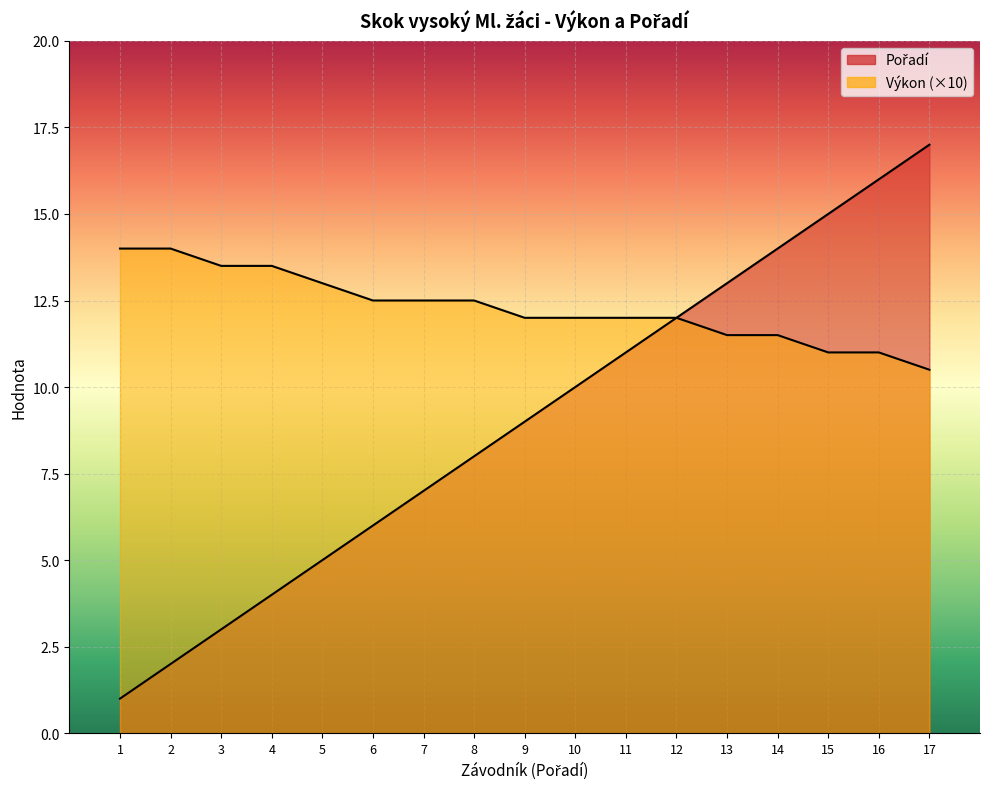

What is the value of the Pořadí point at the 7th from the left?

7.0